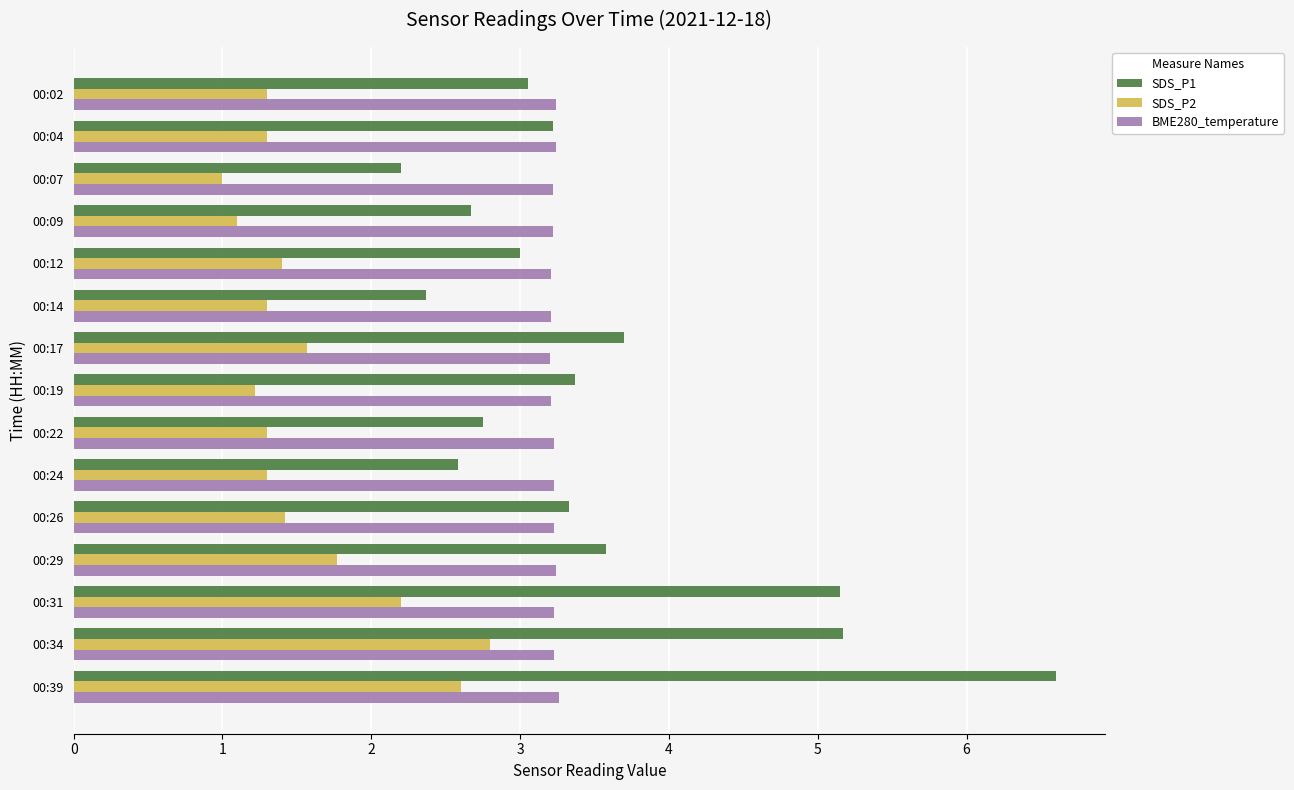

Which series has the widest spread of values?

SDS_P1